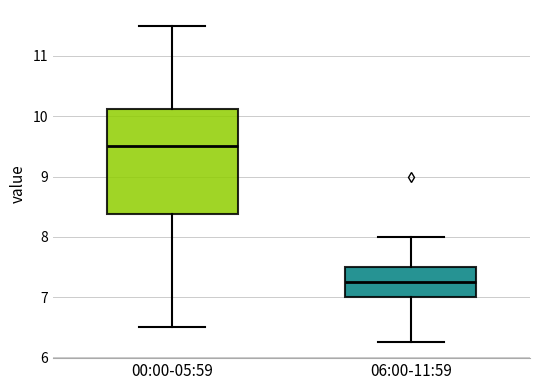

Which box's median line is the highest?

00:00-05:59